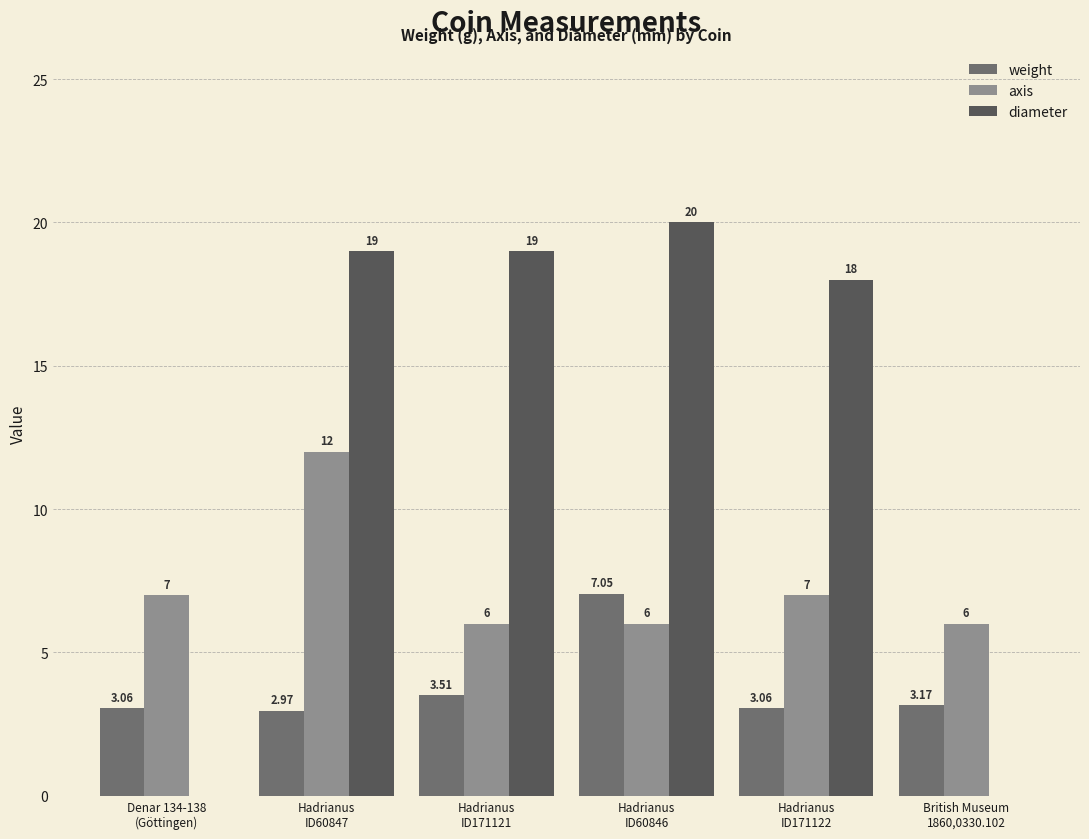

What are all the series names shown in the legend?

weight, axis, diameter